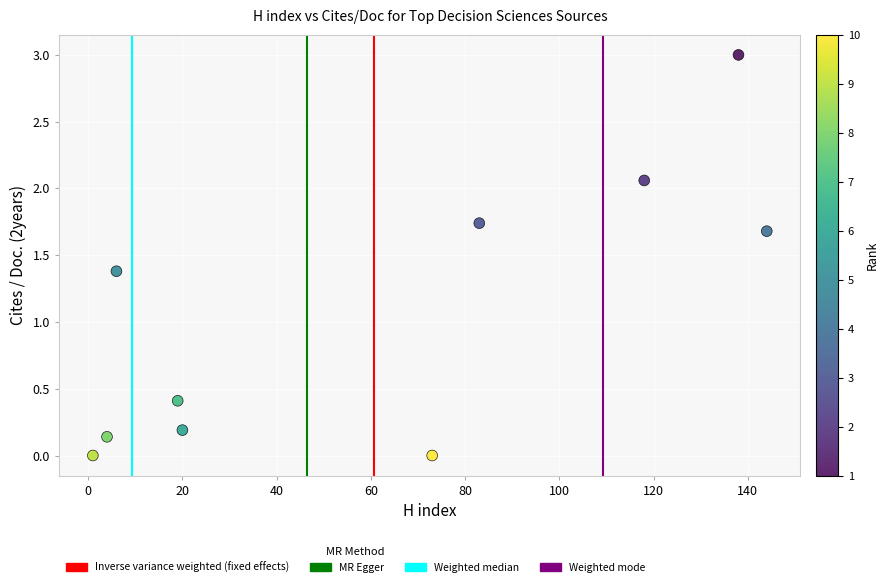

What Y value in the scatter plot is closest to 1?

1.4